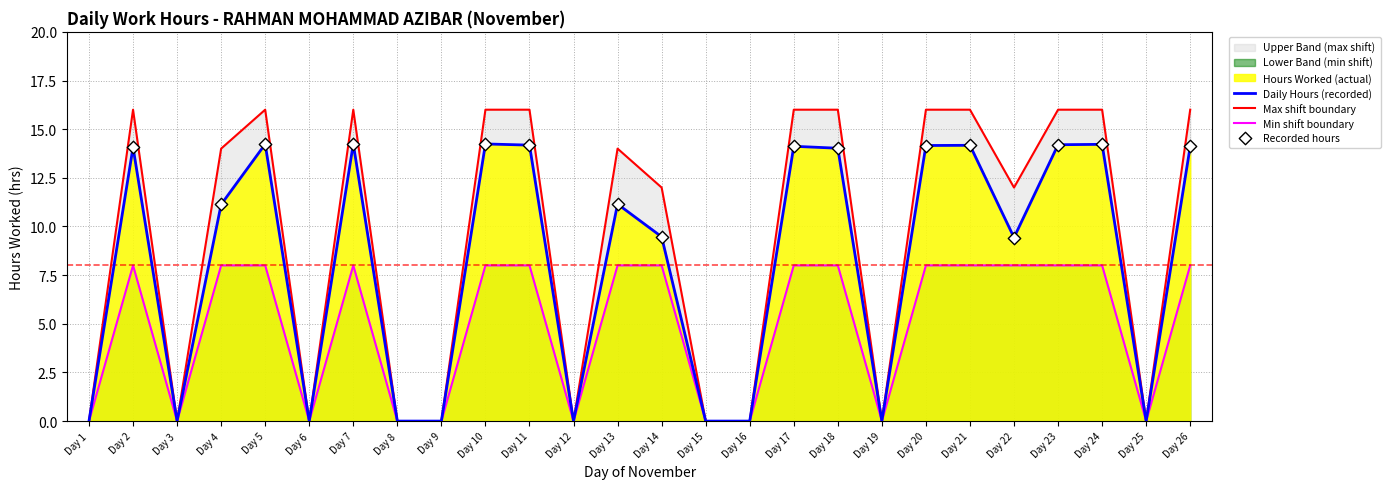

Which series contains the lowest Y value?

Hours Worked